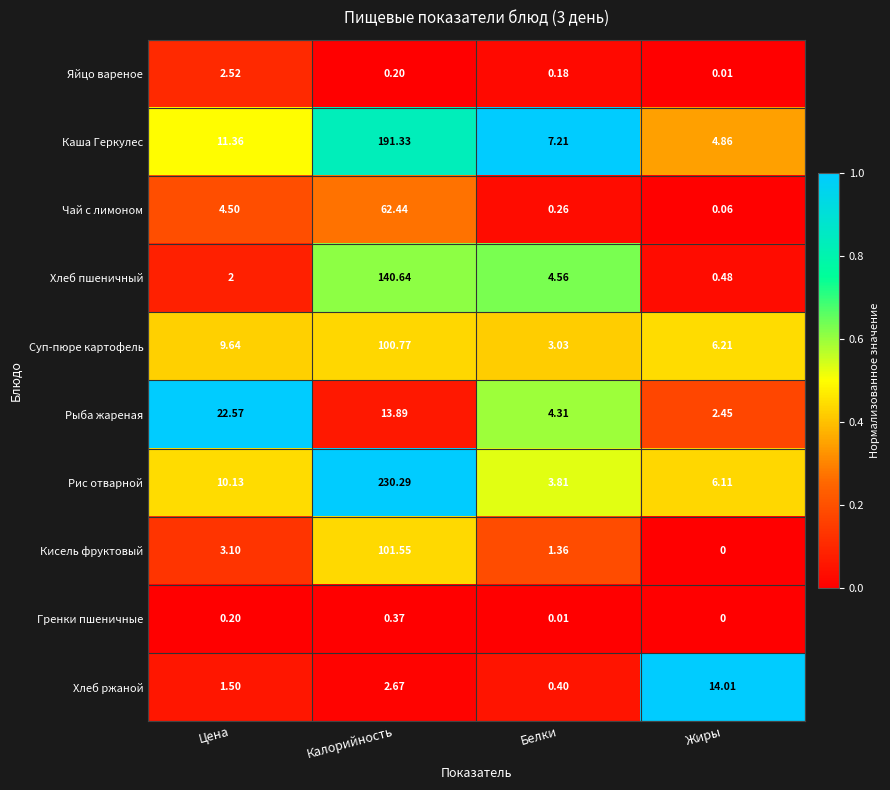

Which category has the lowest value across all series?

Жиры